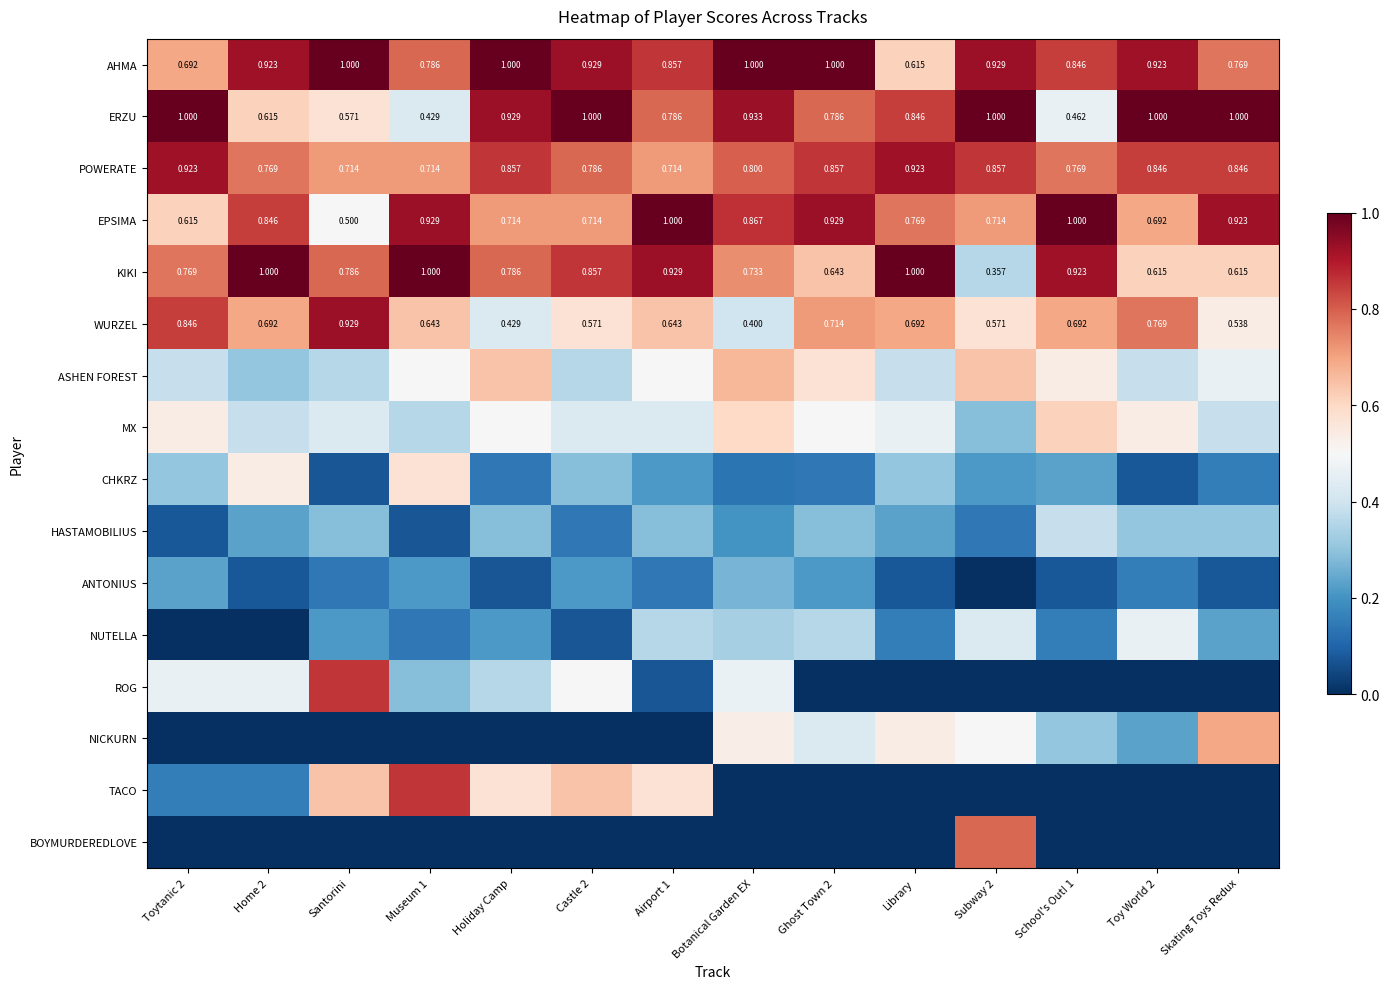

What is the highest value of the MX series?

0.6